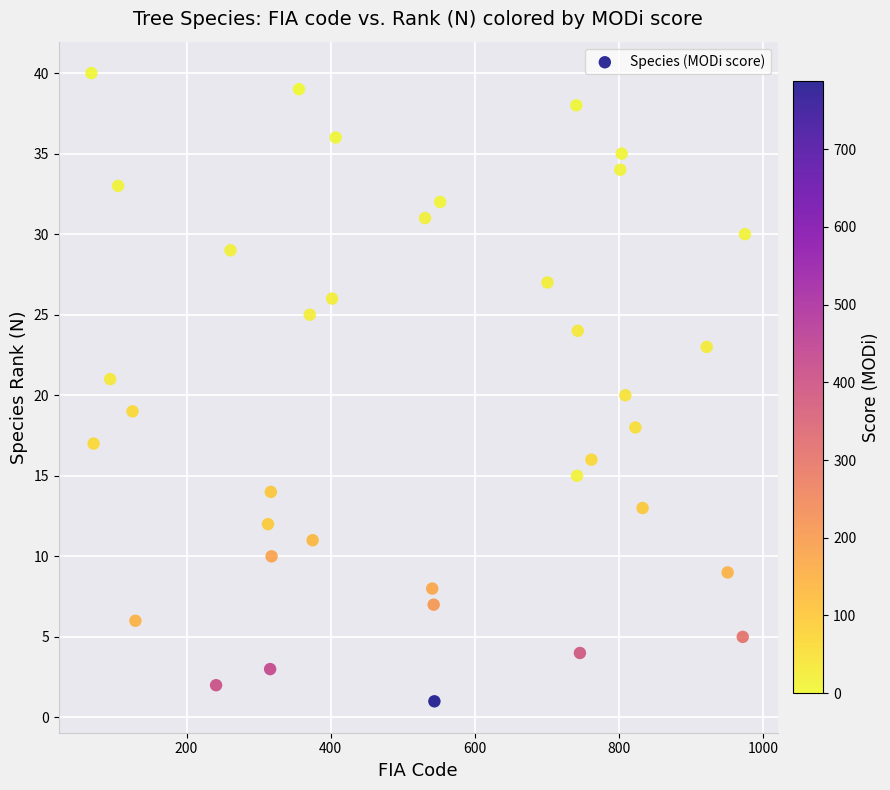

What is the range of X values (max minus min)?

907